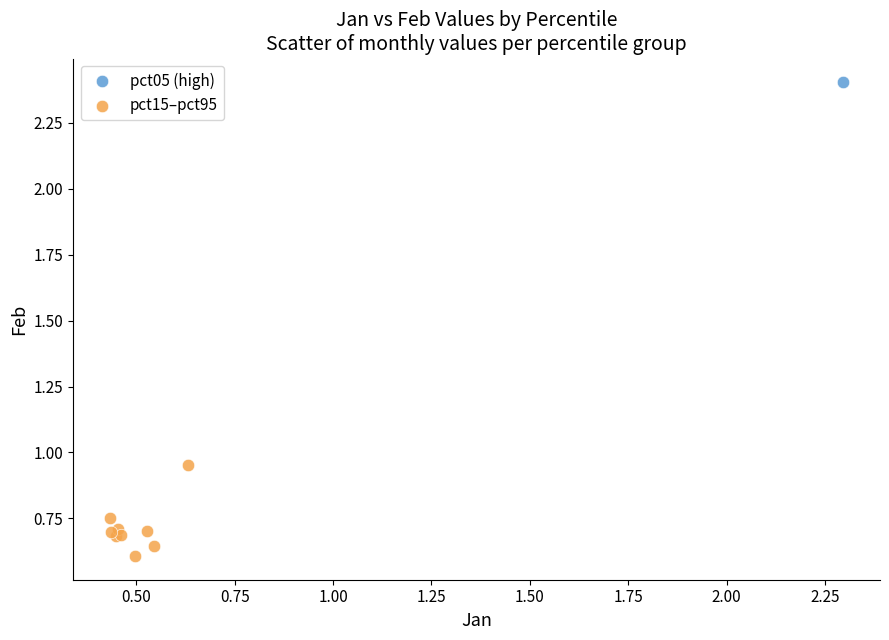

What are all the series names shown in the legend?

pct05 (high), pct15–pct95